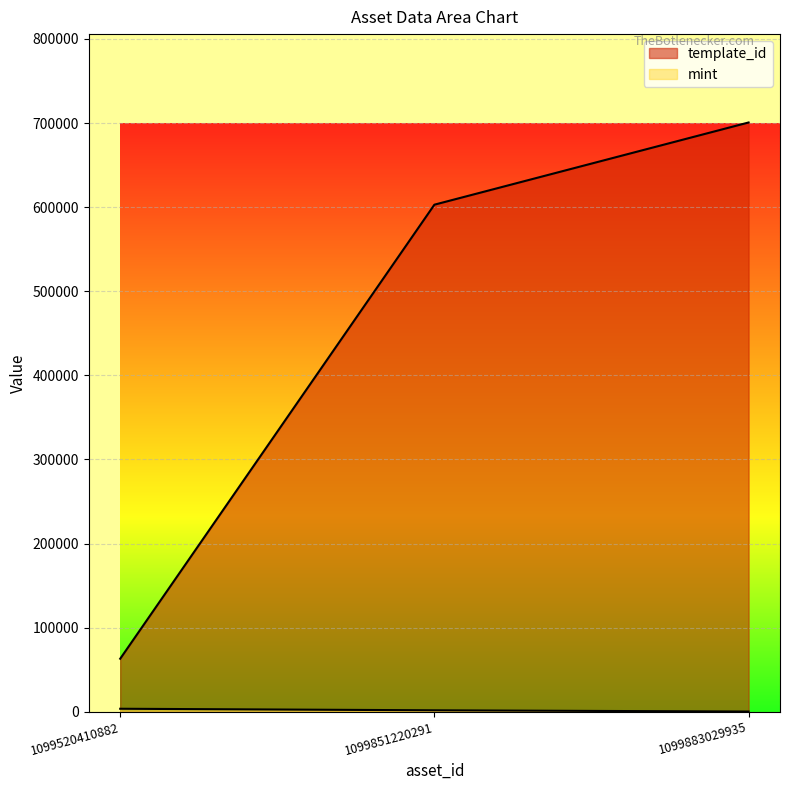

At 1099883029935, list the series in order from smallest to largest.

mint, template_id